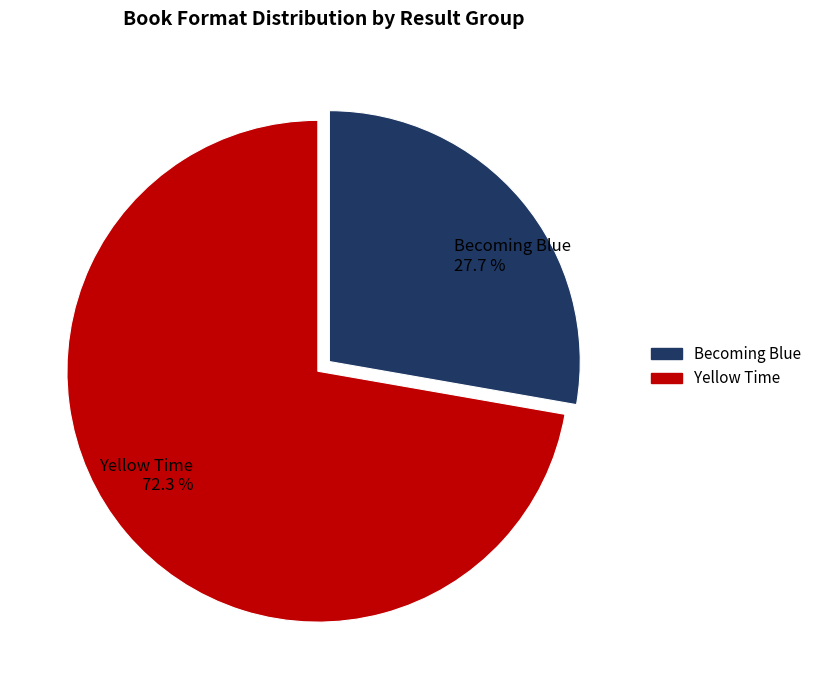

Rank the categories by value from highest to lowest.

Yellow Time, Becoming Blue